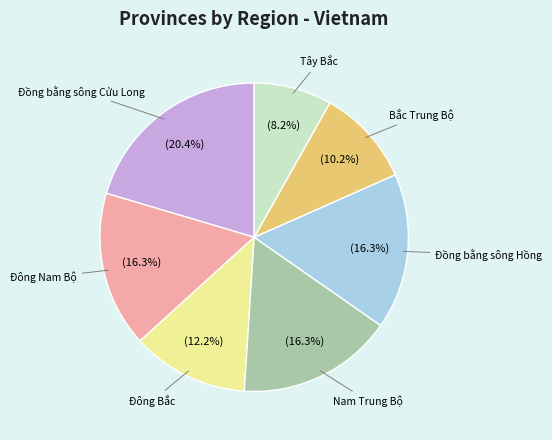

Is there a majority slice in this chart?

No